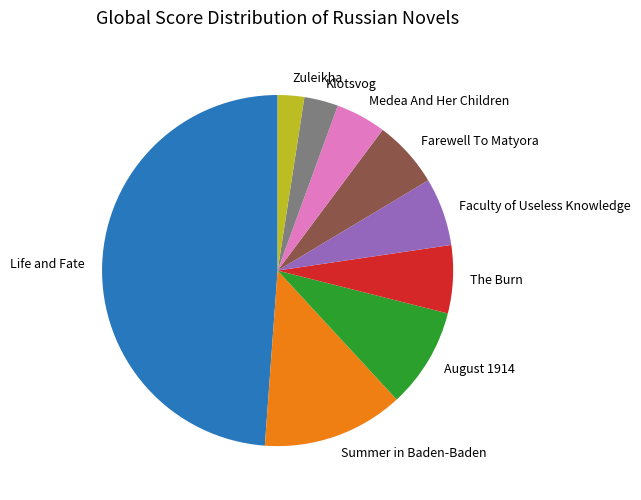

Between Klotsvog and Life and Fate, which is larger?

Life and Fate